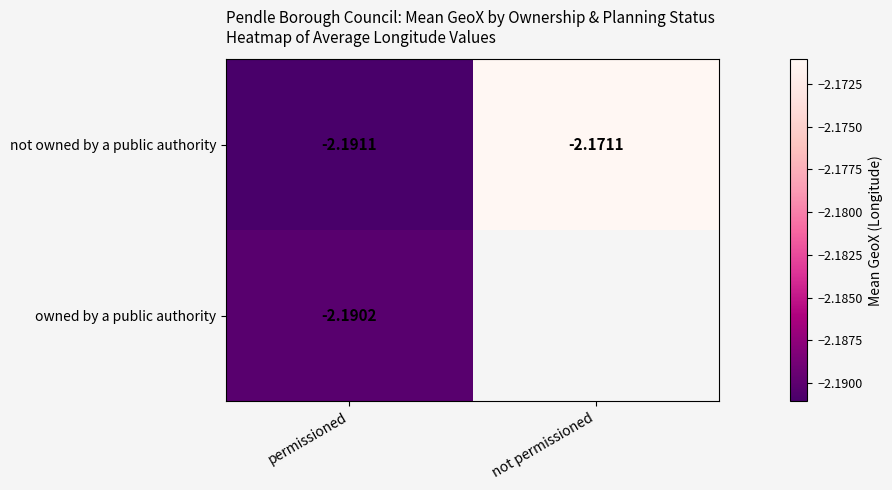

Is the value of owned by a public authority at permissioned greater than the value of not owned by a public authority at permissioned?

Yes